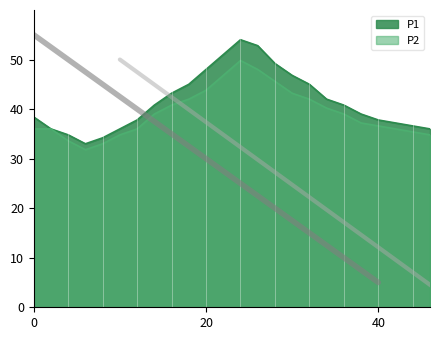

What is the smallest value displayed?

31.8